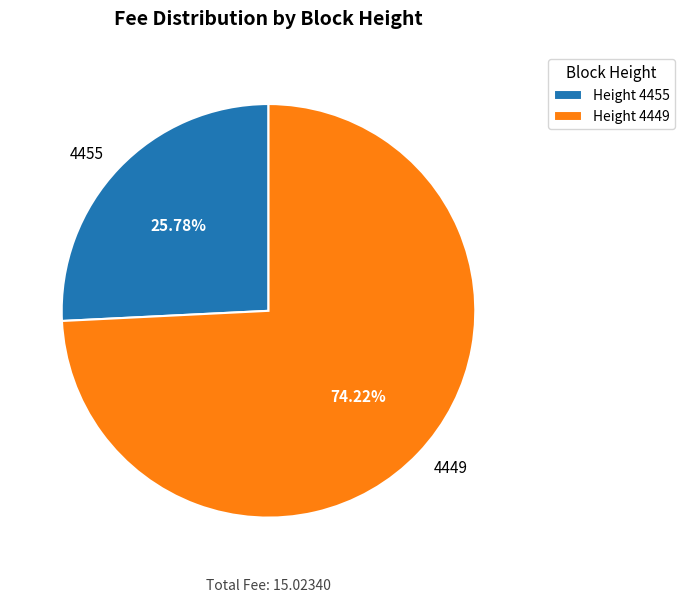

To the nearest percent, what is the difference between the largest and smallest slice percentages?

48%